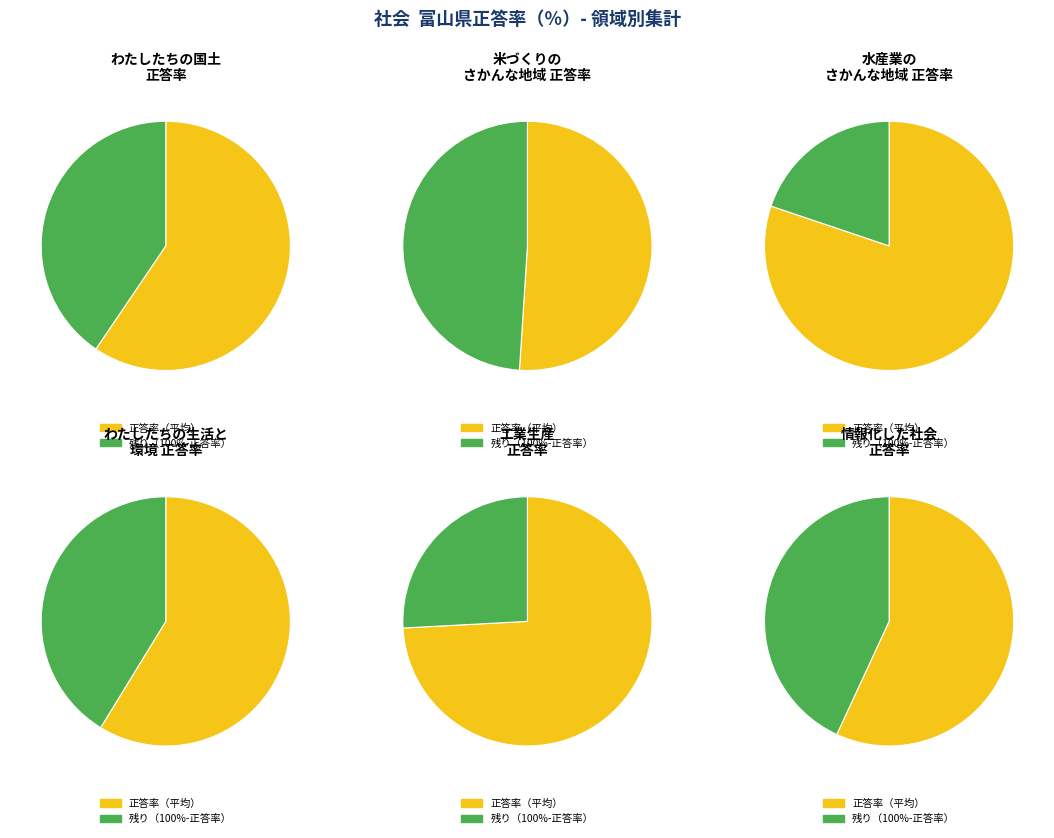

What is the change in value from 7 to 9?

-13.5